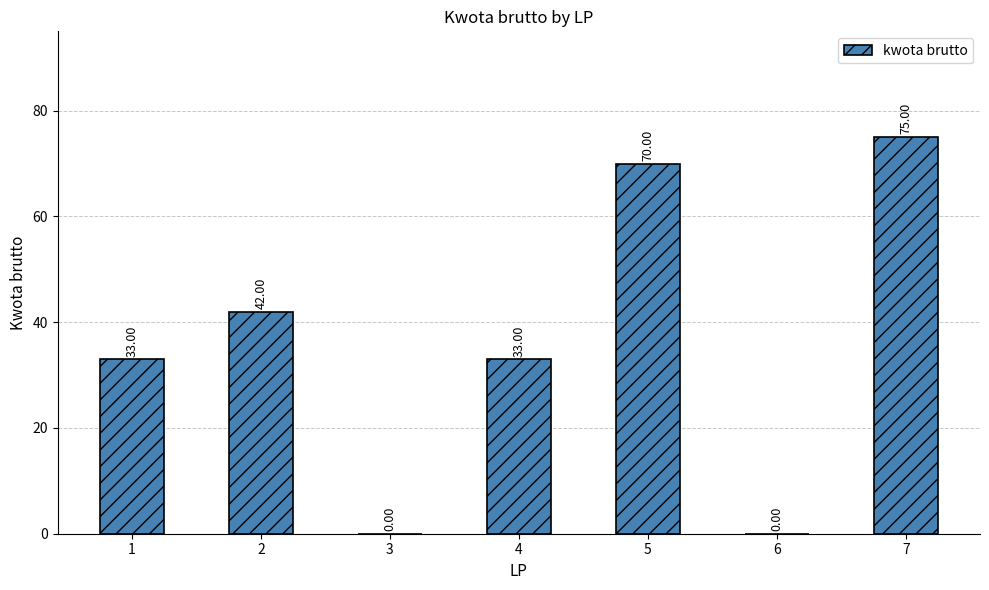

Approximately how many times larger is the value at 5 compared to 1?

2.1